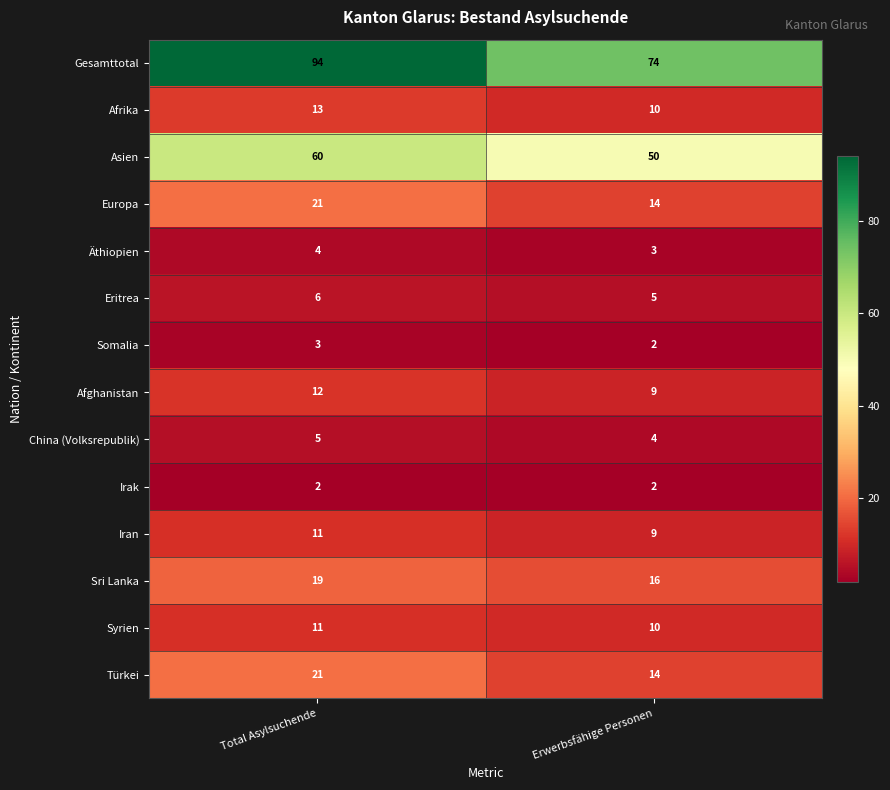

Which category has the highest value across all series?

Total Asylsuchende